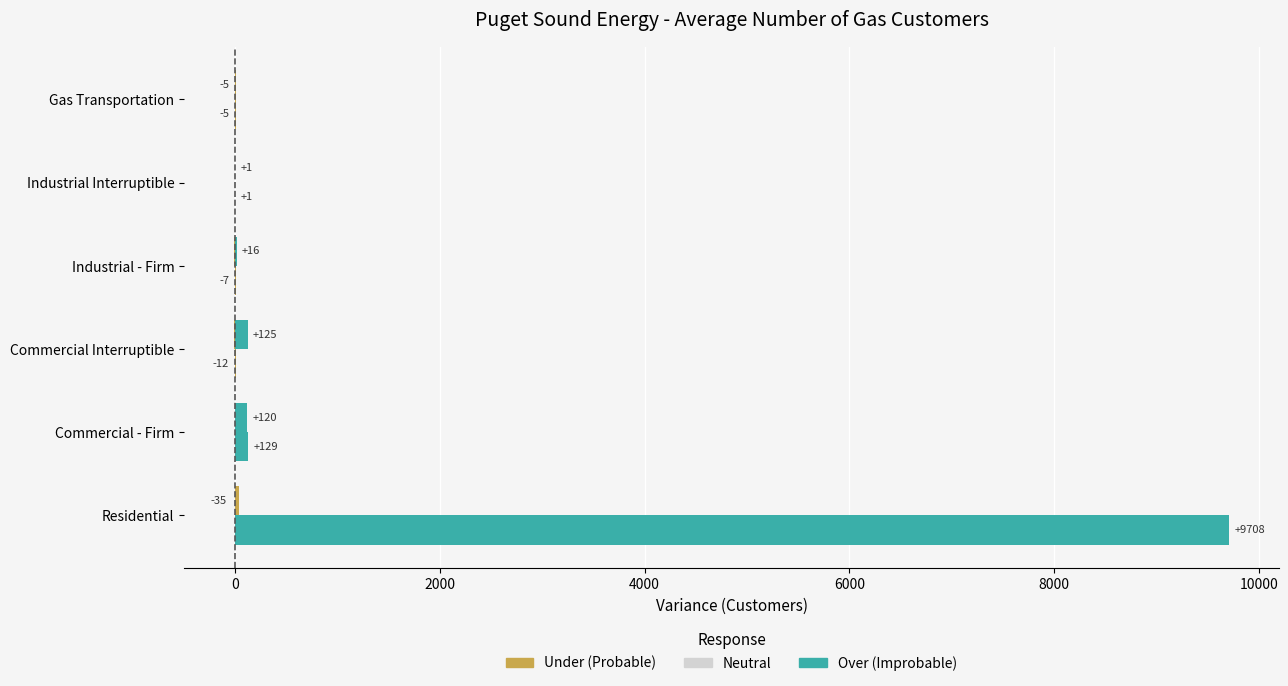

What is the average value of the Variance vs Prior Year (Over) series?

1639.7